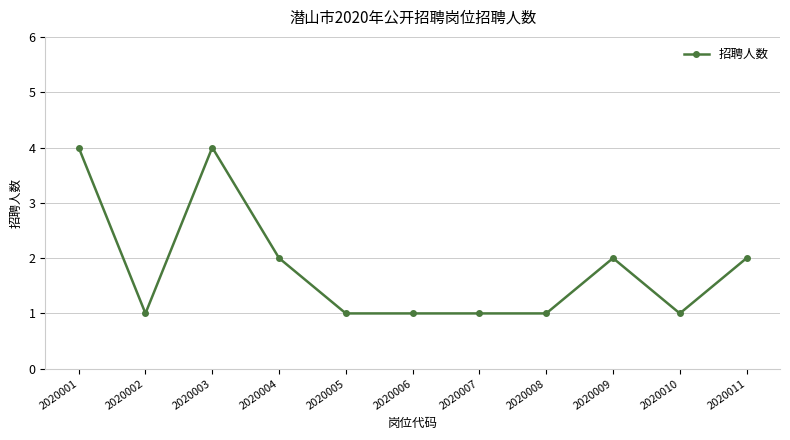

Which has a higher value, 2020001 or 2020007?

2020001